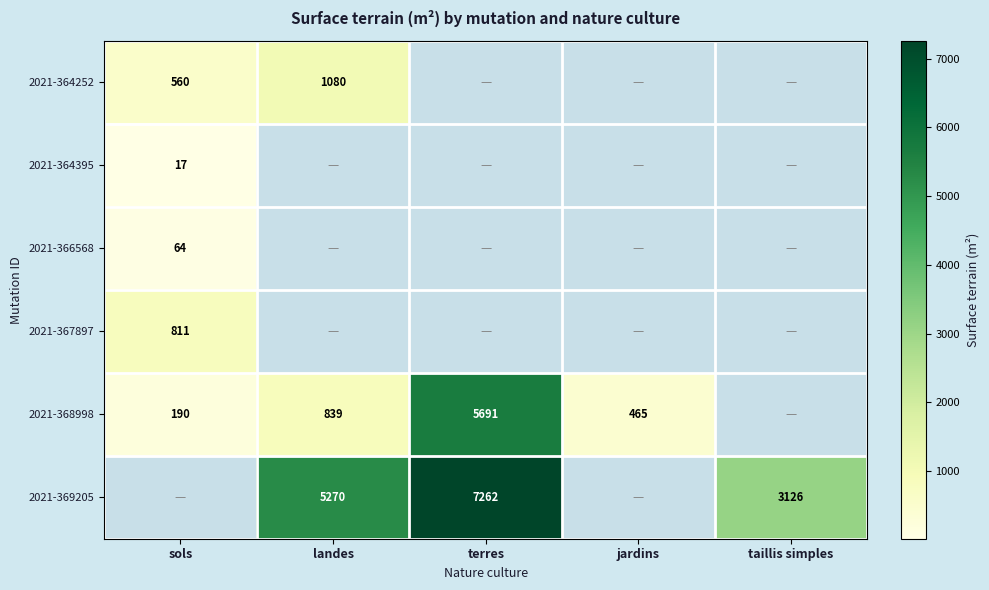

At how many categories does at least one series exceed 1835?

3